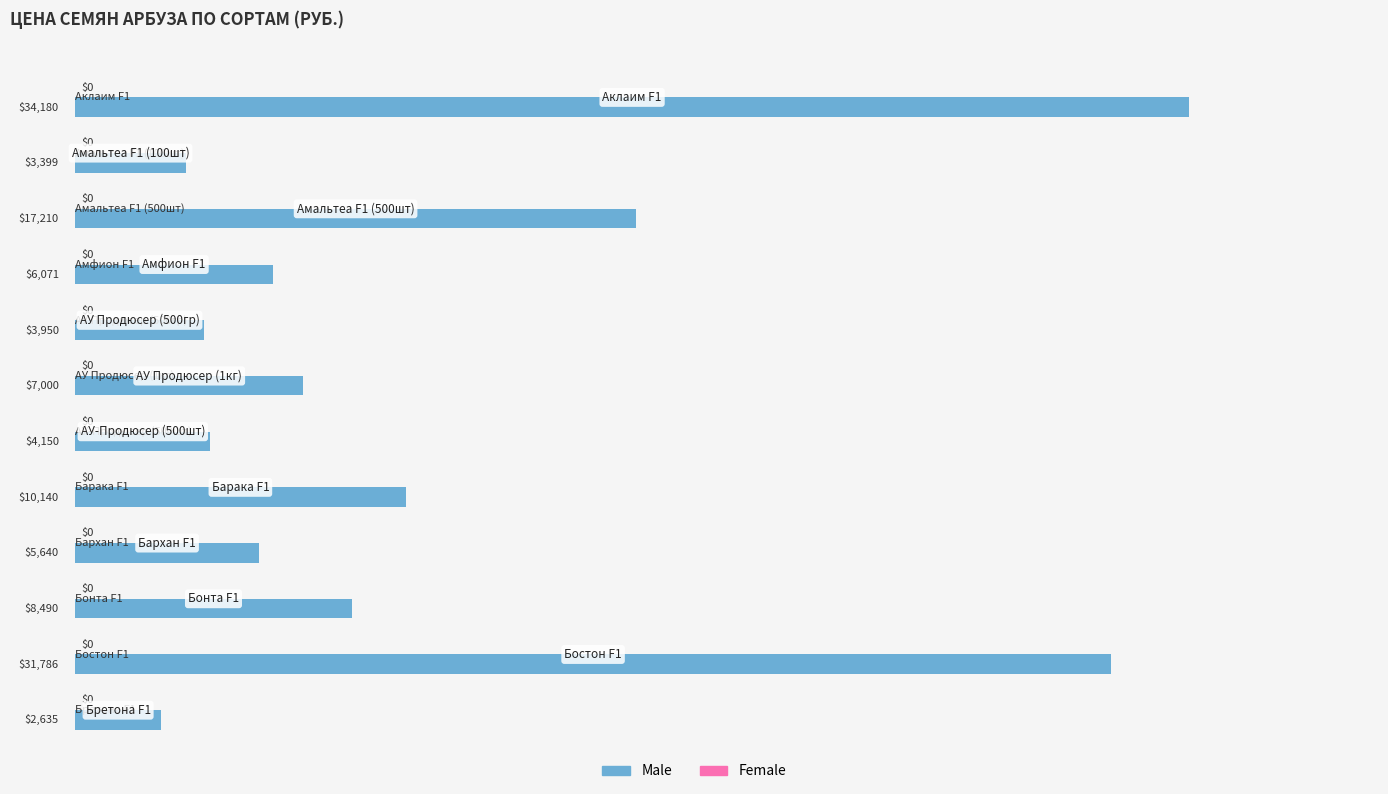

What is the value of the 3rd bar from the top?

17209.9